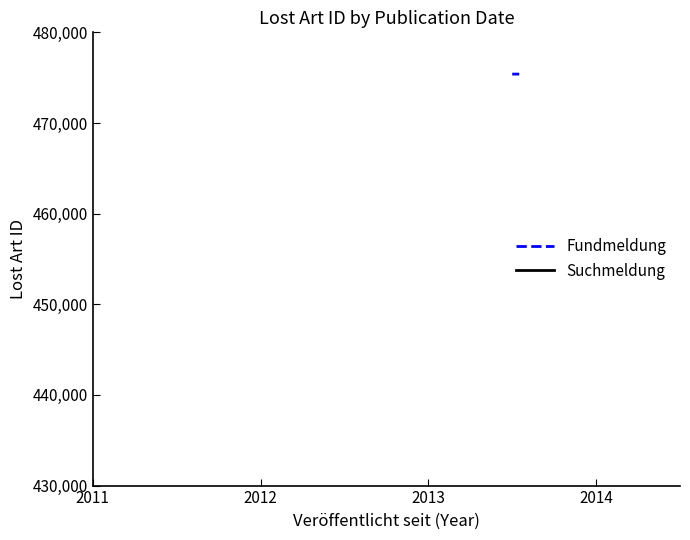

Does the chart display data point markers on the line(s)?

No